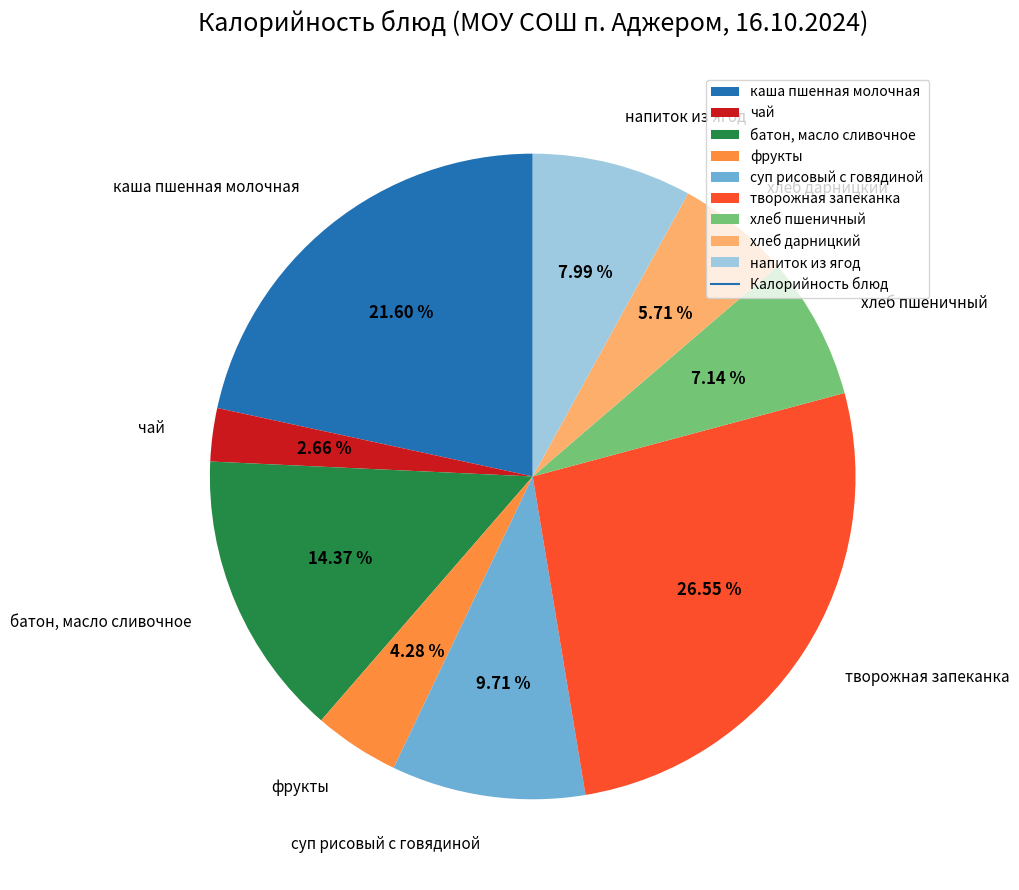

To the nearest percent, what is the average slice percentage?

11%